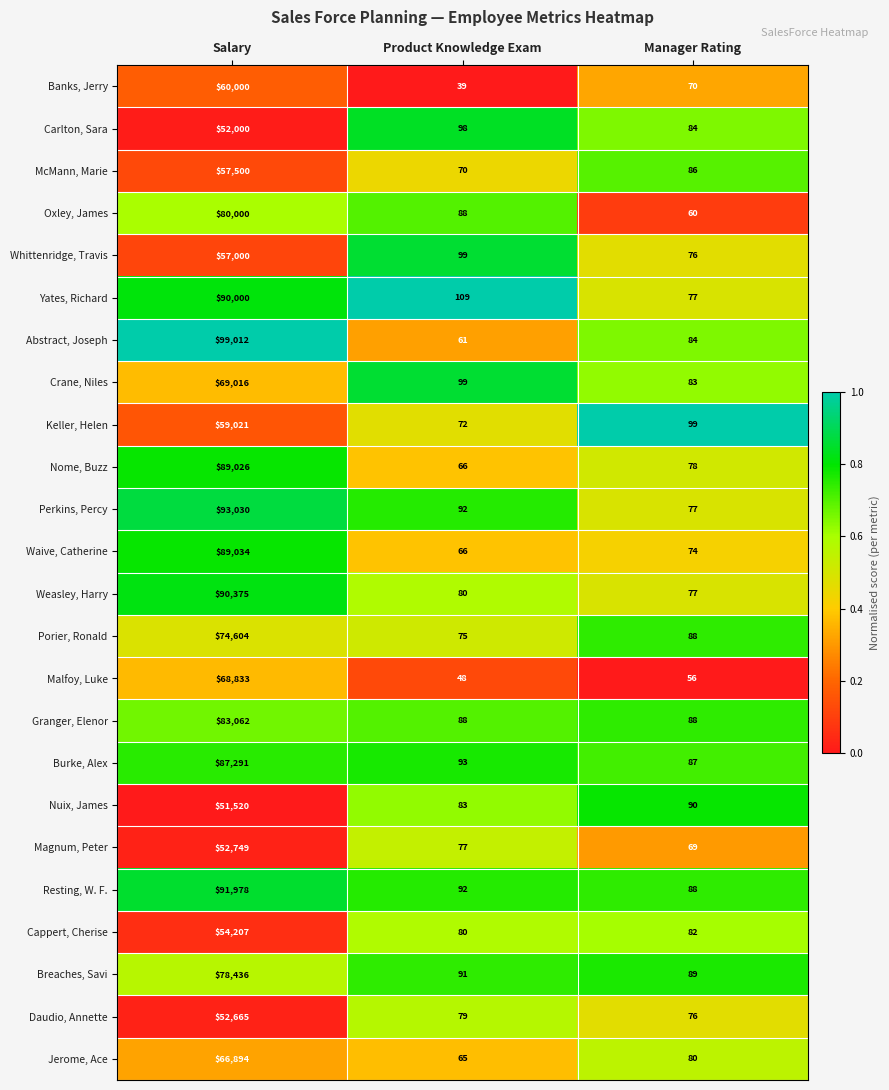

How many series are shown in this chart?

24